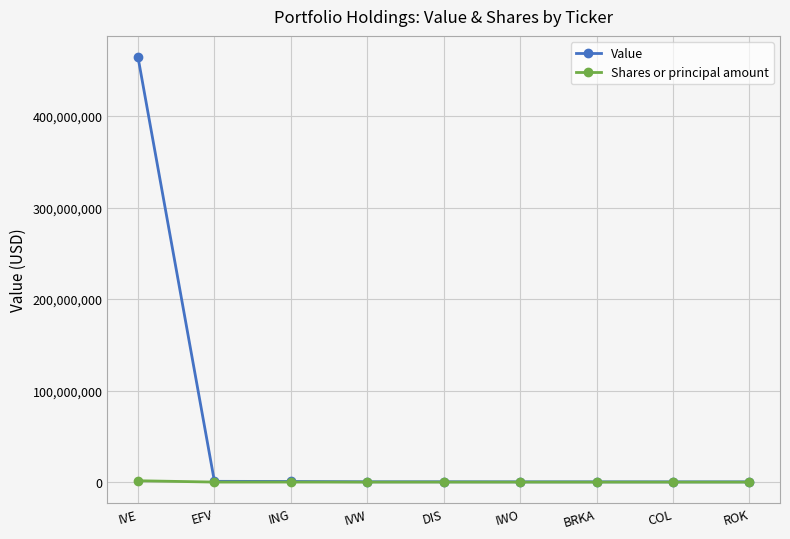

List the series in order of their overall mean, lowest first.

Shares or principal amount, Value